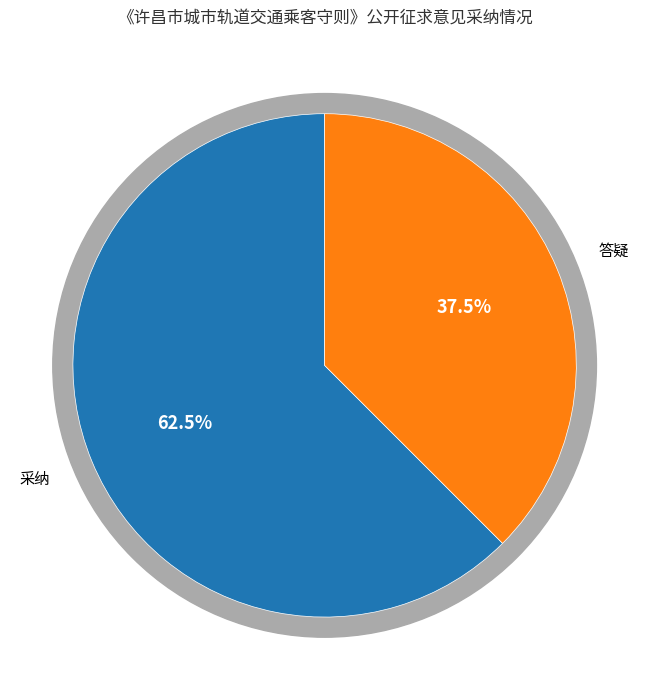

What is the smallest slice in the pie chart?

答疑